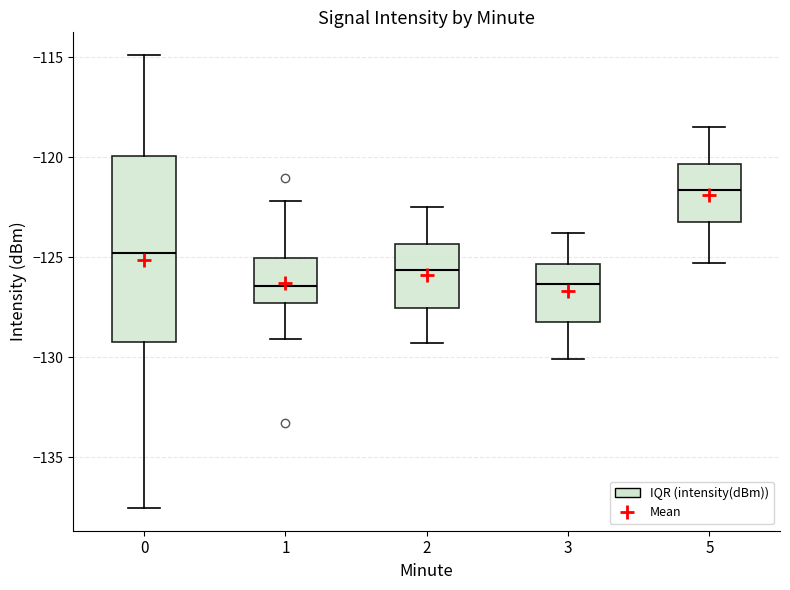

Comparing the boxes themselves (not the whiskers), which one is the tallest?

0